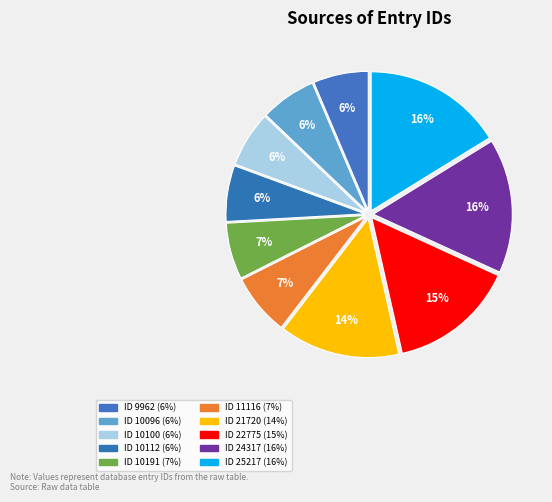

Is there any slice that represents more than half of the pie?

No